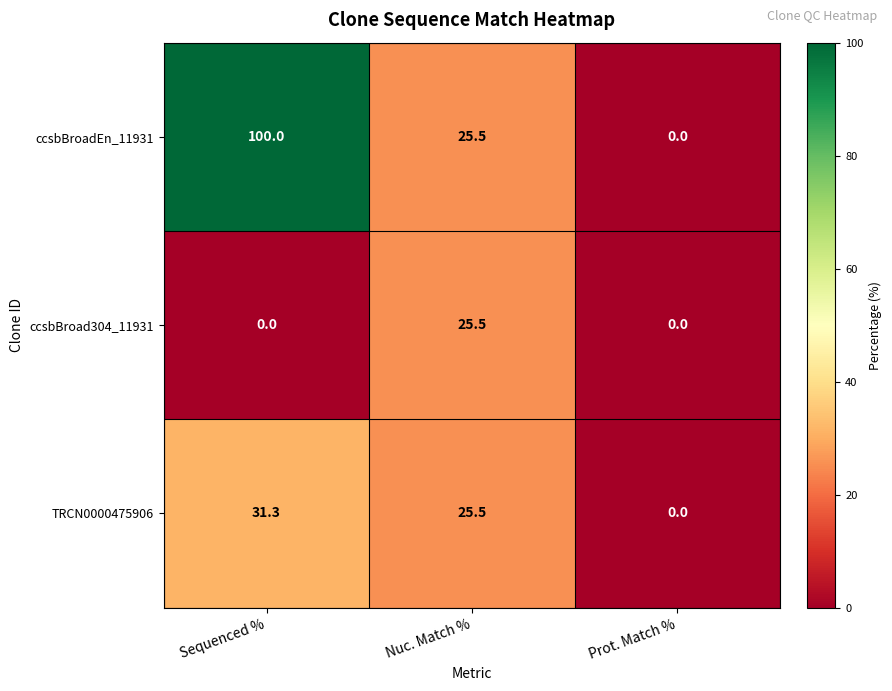

Which category has the highest value across all series?

Sequenced %